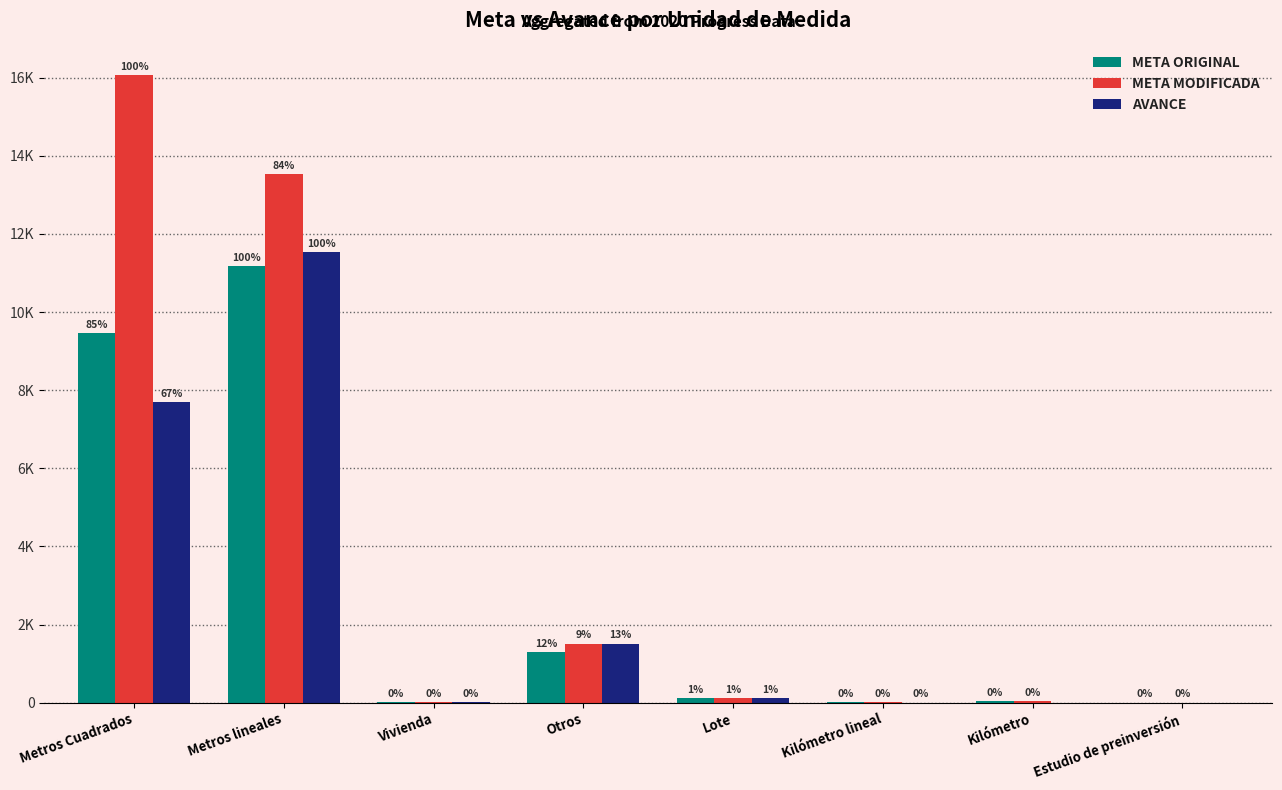

What is the difference between the highest and lowest values at Metros lineales?

2355.0